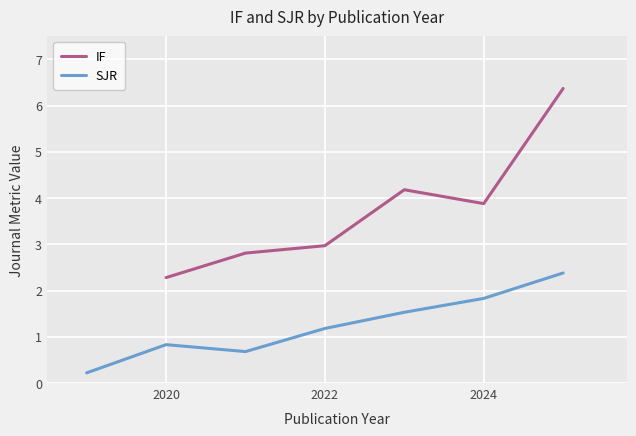

What are all the series names shown in the legend?

IF, SJR